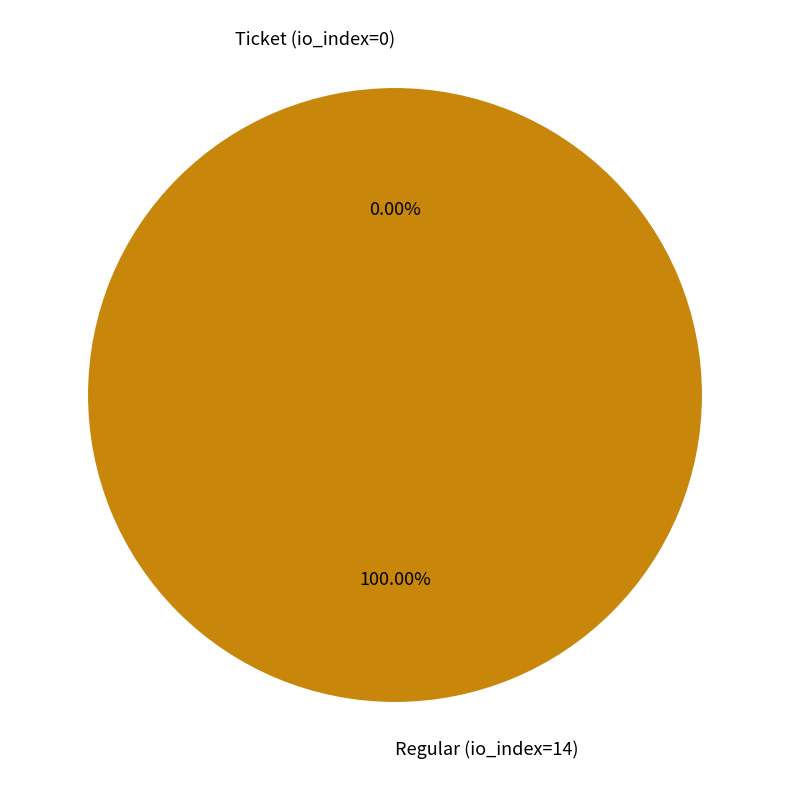

To the nearest percent, what is the difference between the Ticket (io_index=0) and Regular (io_index=14) slice percentages?

100%